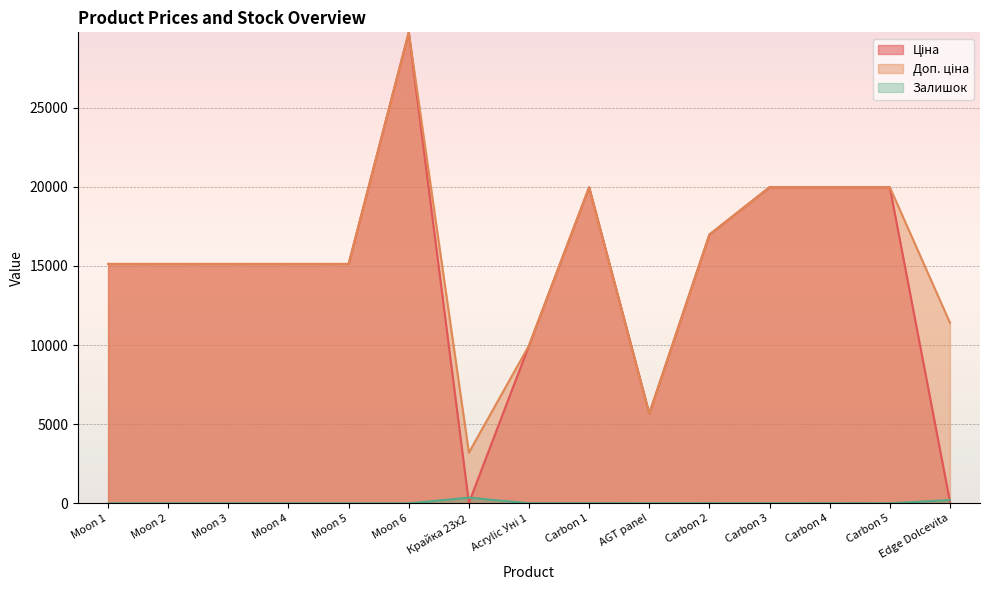

At which label does Ціна reach its minimum?

Крайка 23x2